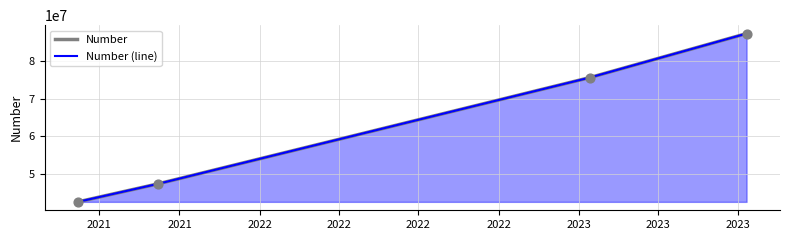

Which series reaches the minimum Y coordinate?

Number